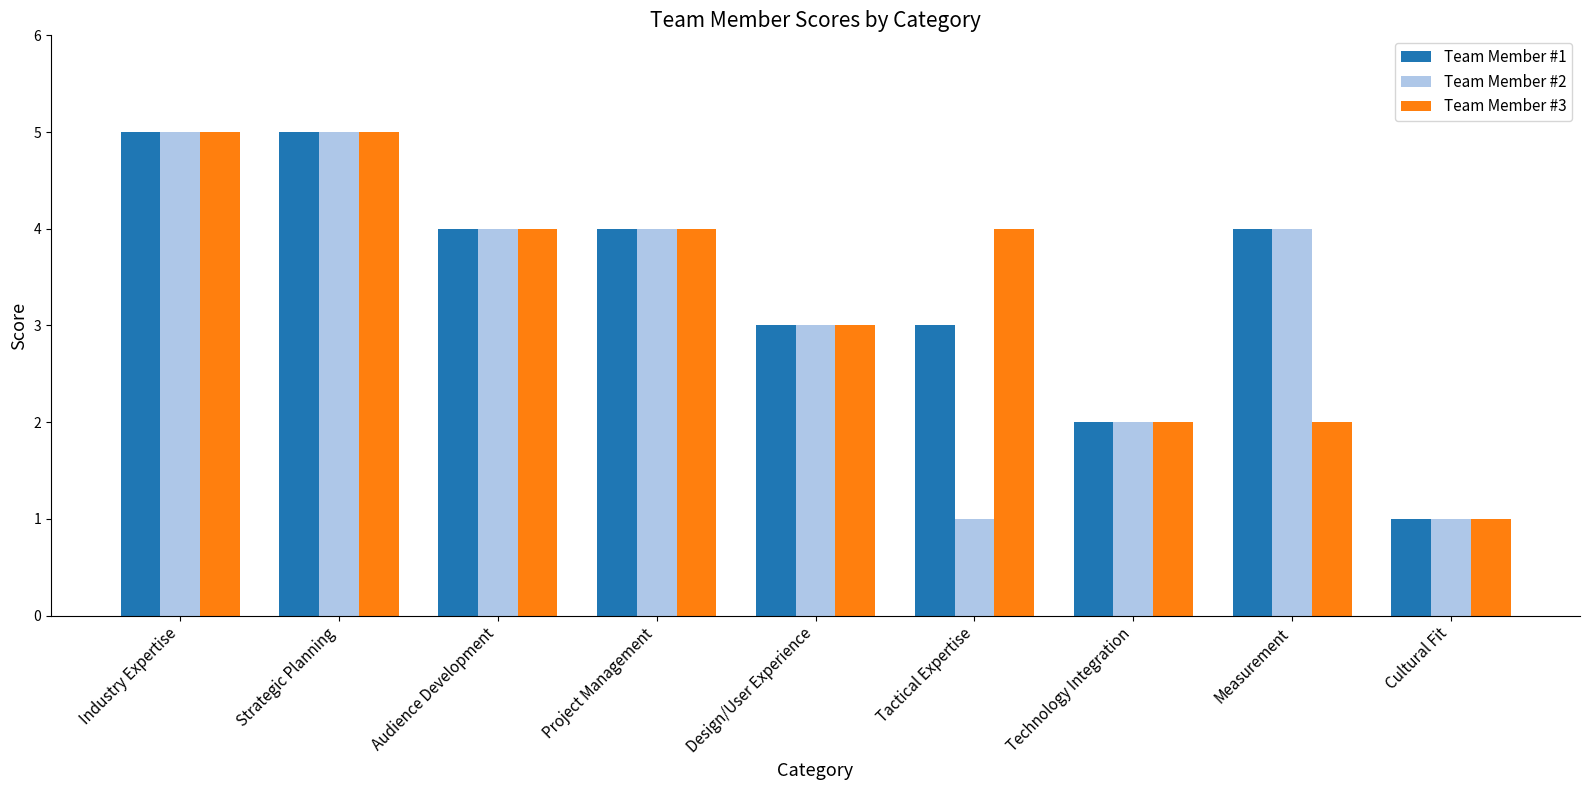

Reading right to left, transcribe all the data shown in this chart.

Team Member #1: Cultural Fit=1	Measurement=4	Technology Integration=2	Tactical Expertise=3	Design/User Experience=3	Project Management=4	Audience Development=4	Strategic Planning=5	Industry Expertise=5
Team Member #2: Cultural Fit=1	Measurement=4	Technology Integration=2	Tactical Expertise=1	Design/User Experience=3	Project Management=4	Audience Development=4	Strategic Planning=5	Industry Expertise=5
Team Member #3: Cultural Fit=1	Measurement=2	Technology Integration=2	Tactical Expertise=4	Design/User Experience=3	Project Management=4	Audience Development=4	Strategic Planning=5	Industry Expertise=5